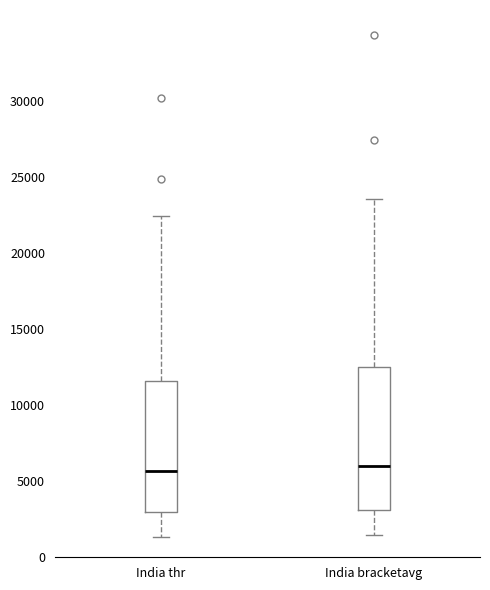

Which box is the tallest, from its lower edge to its upper edge?

India bracketavg